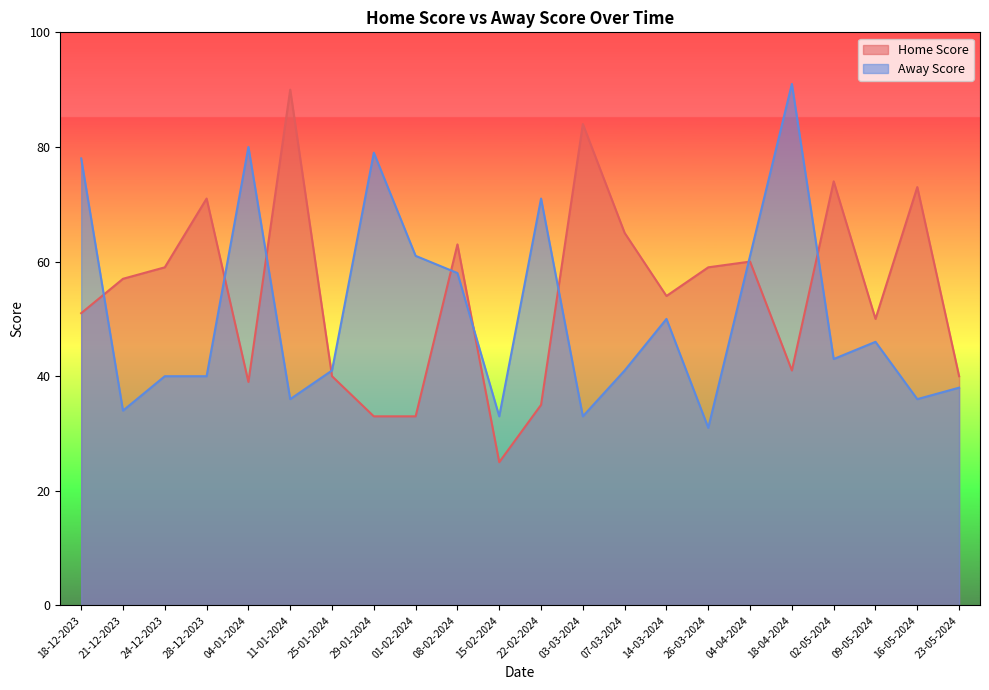

Is the value of Away Score at 28-12-2023 greater than the value of Home Score at 22-02-2024?

Yes